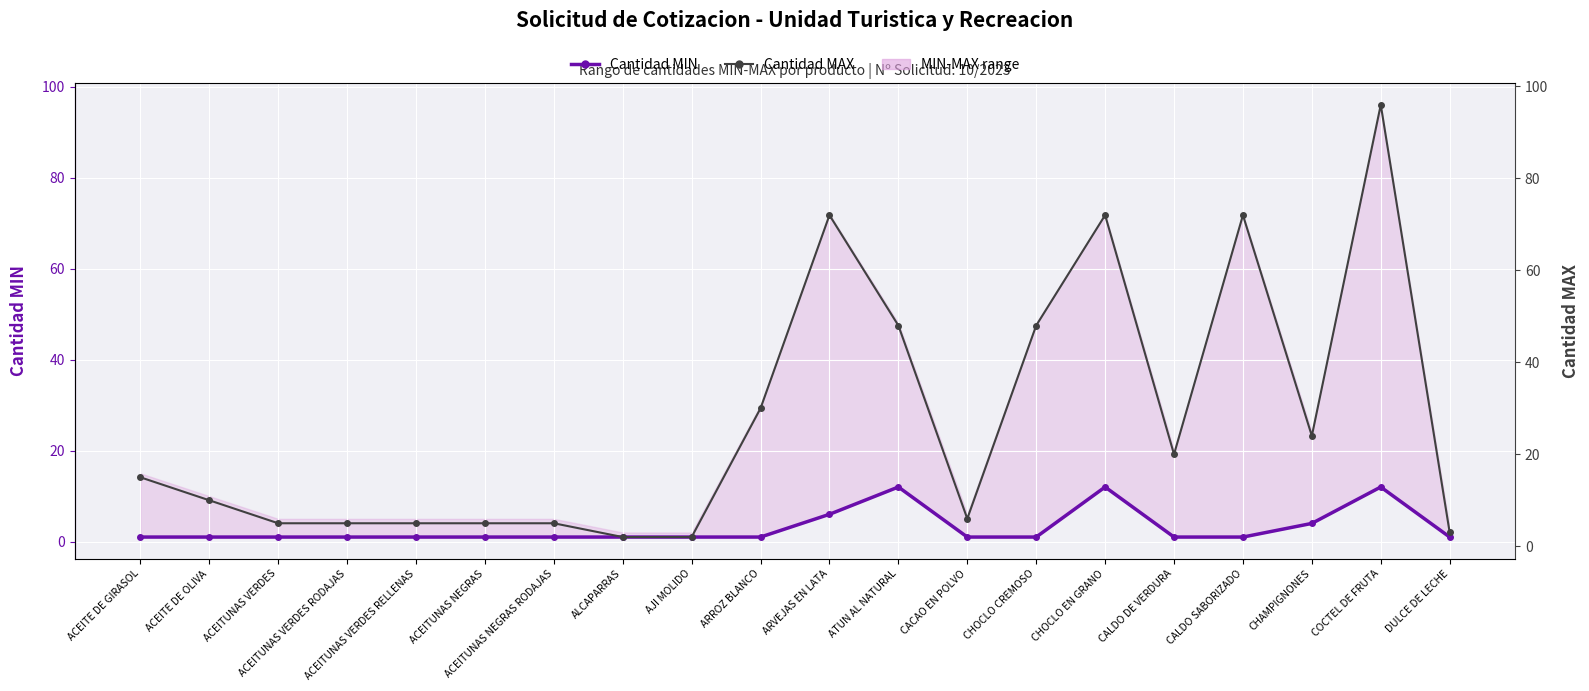

True or false: MIN and MAX intersect in this chart.

False